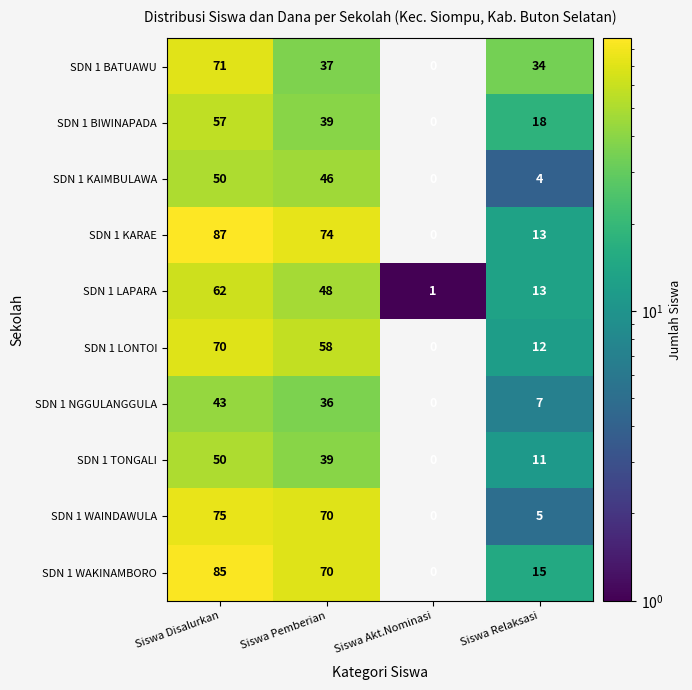

How many series are shown in this chart?

10